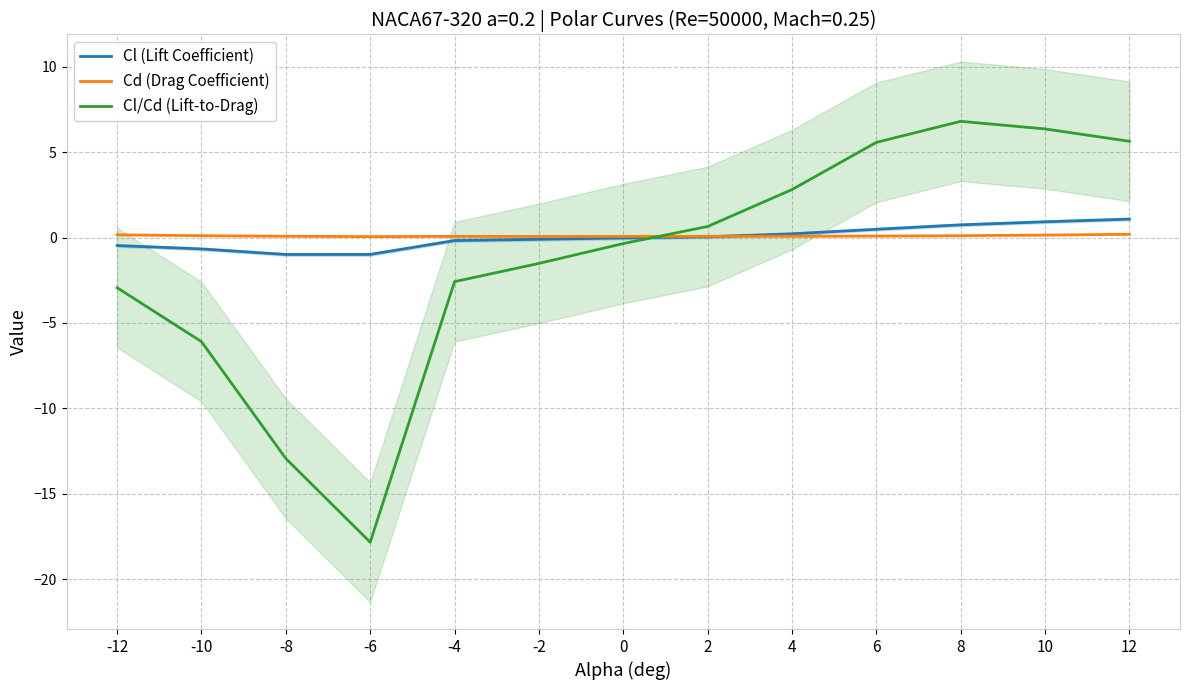

Does the chart display data point markers on the line(s)?

No